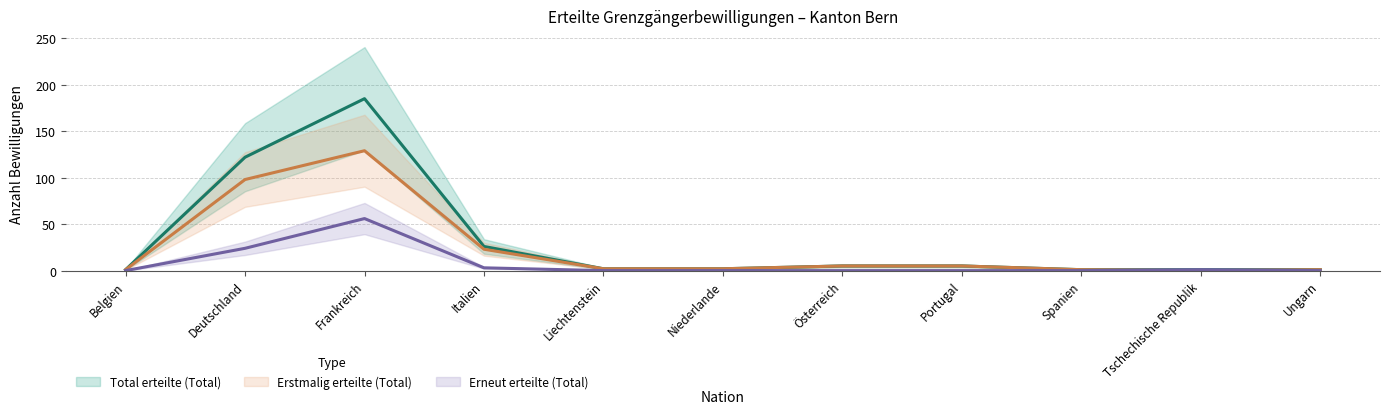

Between which two adjacent categories do Erstmalig erteilte (Total) (line) and Erneut erteilte (Total) (line) first intersect?

Spanien and Tschechische Republik